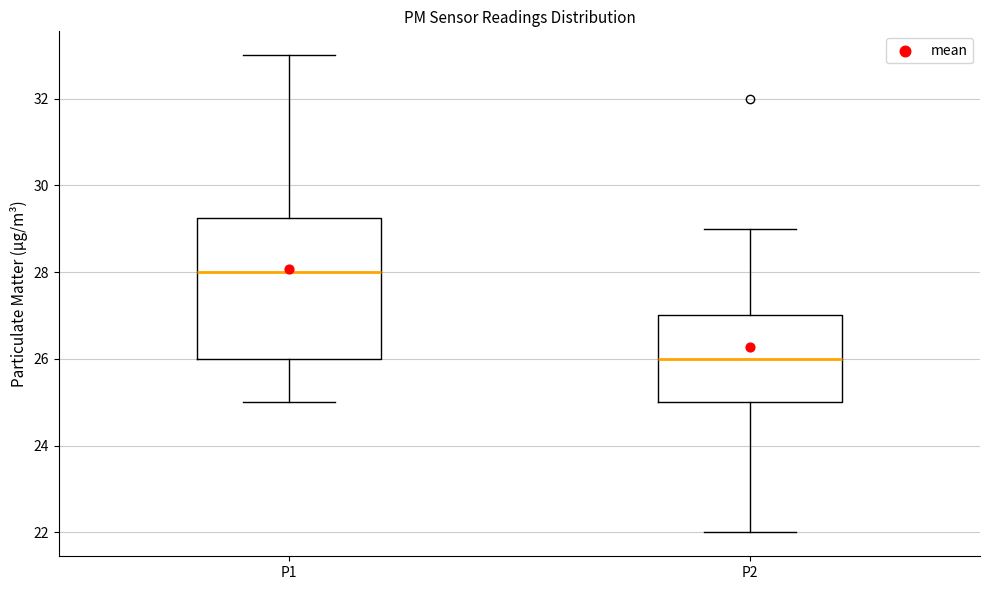

Reading left to right, read every box against the y-axis: the position of its median line, the range the box covers, and the ends of its whiskers. The values are not printed on the chart, so give them approximately, as read against the axis.

P1: median 28.0, box 26.0 to 29.2, whiskers 25.0 to 33.0
P2: median 26.0, box 25.0 to 27.0, whiskers 22.0 to 29.0